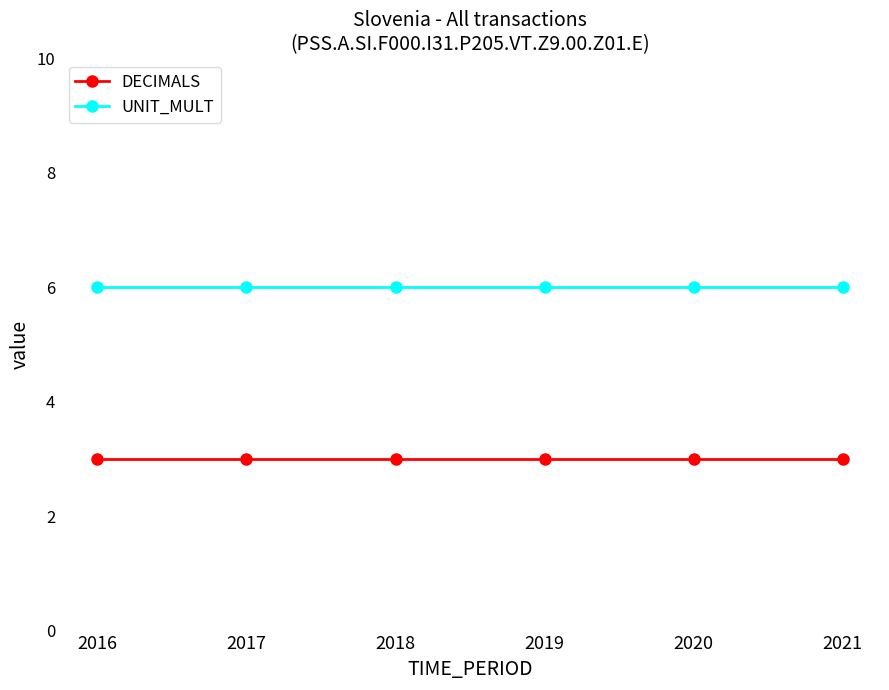

Rank the series by their maximum value, from highest to lowest.

UNIT_MULT, DECIMALS